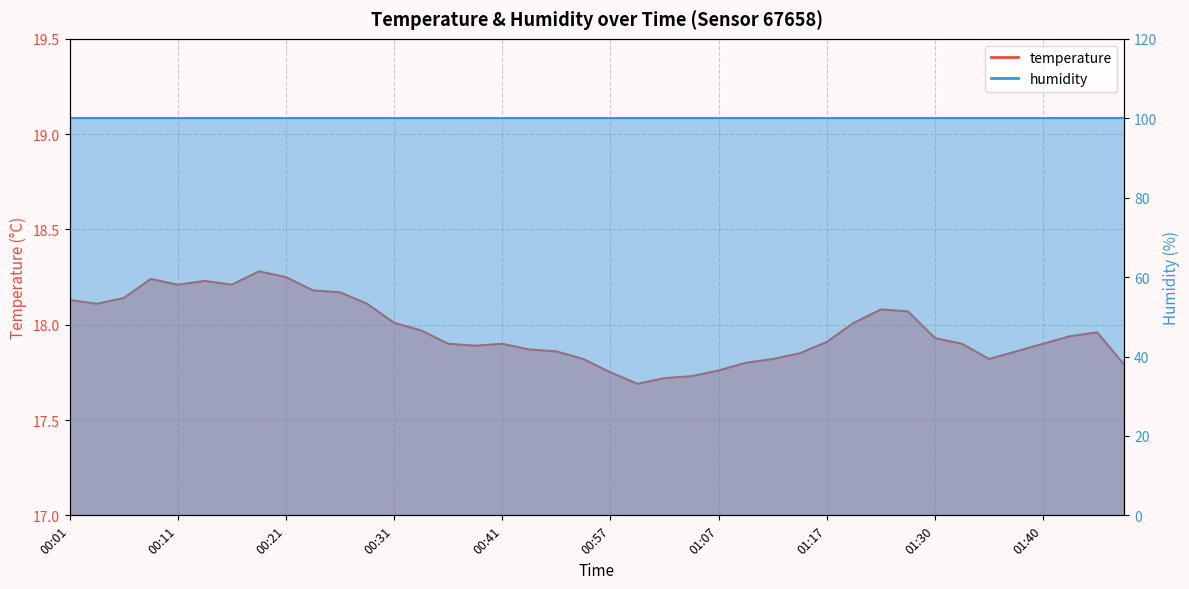

What position from the right is 01:19?

11